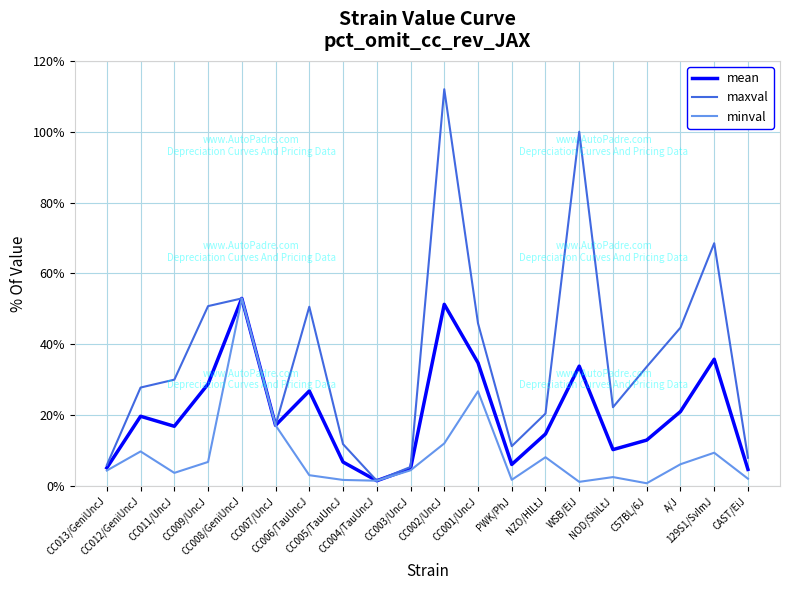

True or false: mean has a value of 52.9 at CC008/GeniUncJ.

True